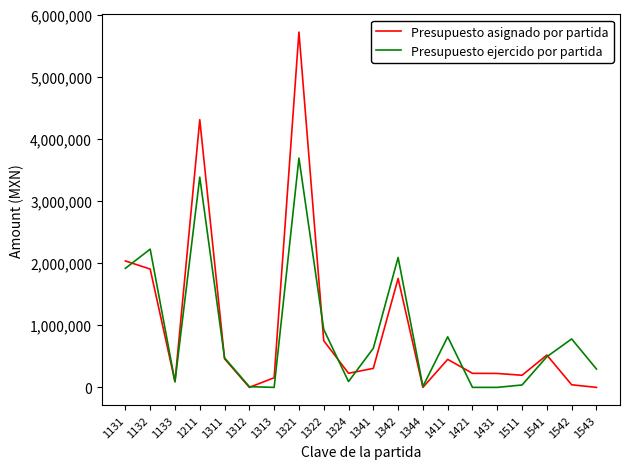

Between 1341 and 1344, which series saw the biggest shift?

Presupuesto ejercido por partida